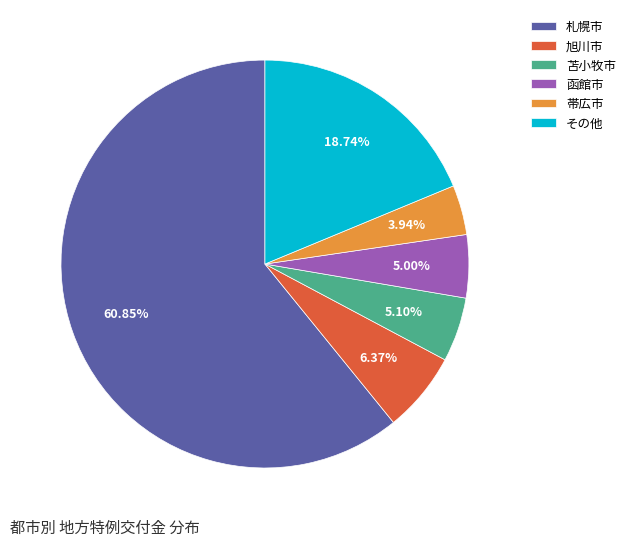

Which slice is the smallest?

帯広市